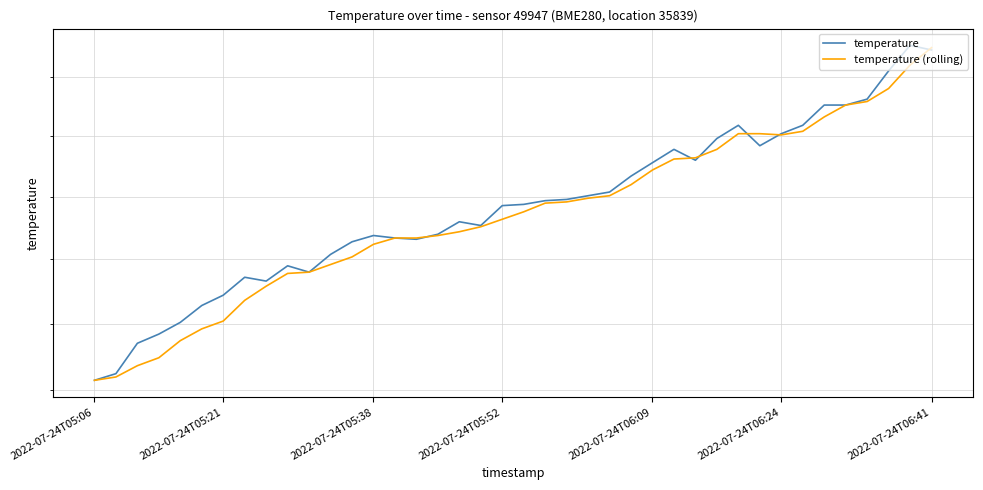

Is it true that temperature equals 18.4 at 10?

True